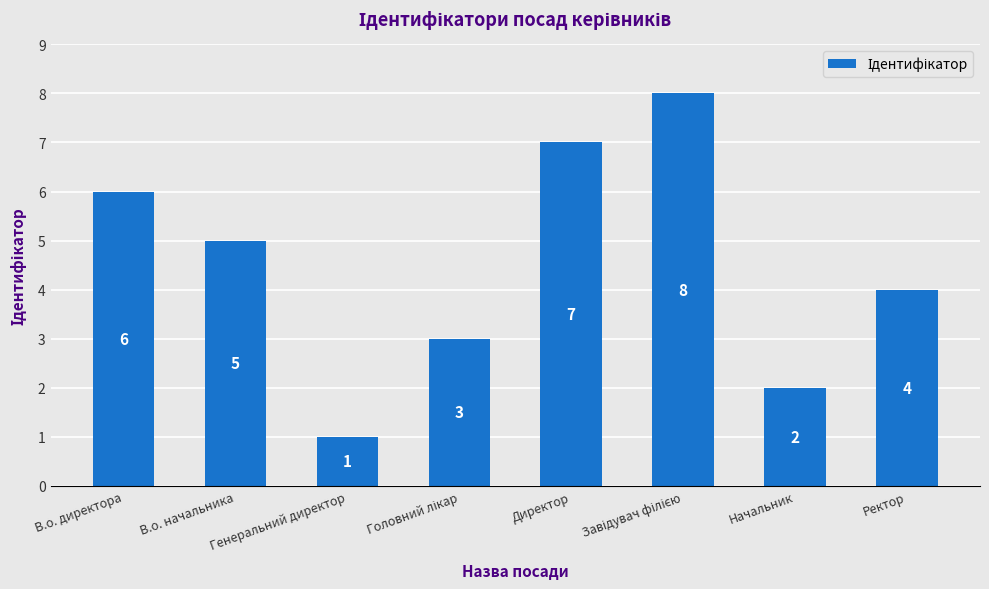

How many categories are shown in the chart?

8